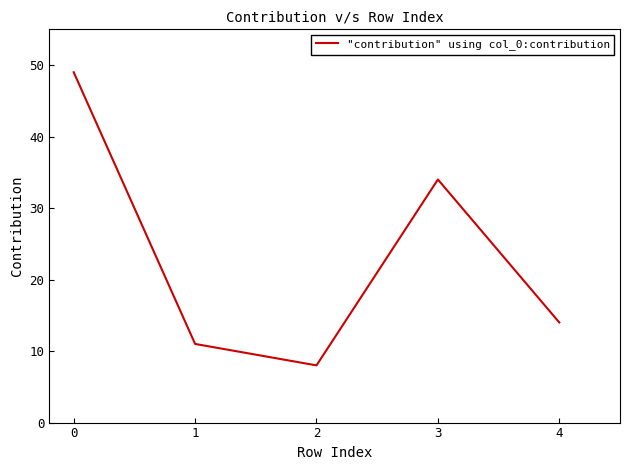

How many distinct data groups are displayed?

1